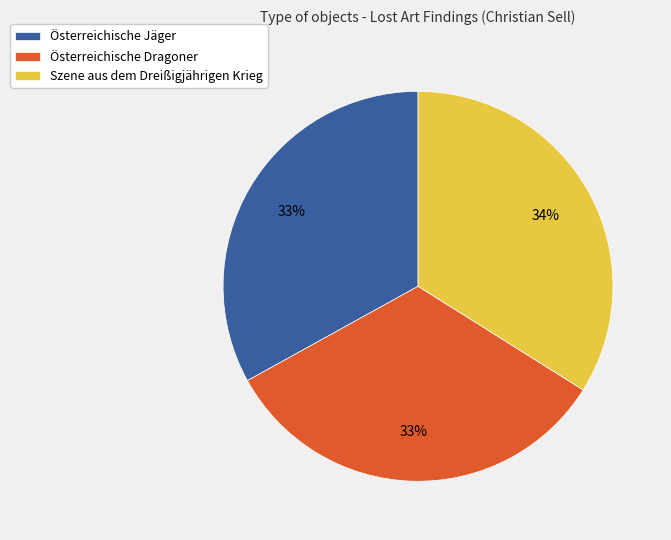

Which category has the biggest portion of the pie?

Szene aus dem Dreißigjährigen Krieg